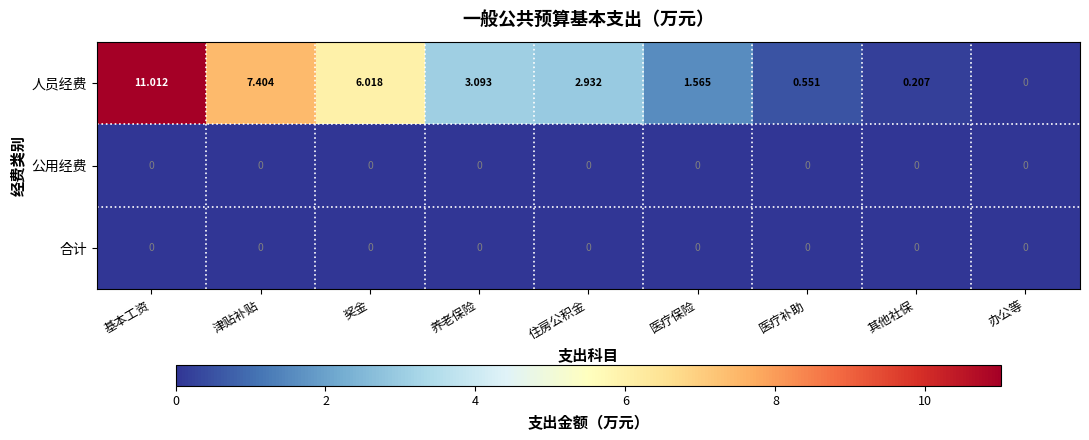

Is the value of 合计 at 医疗补助 greater than the value of 人员经费 at 其他社保?

No